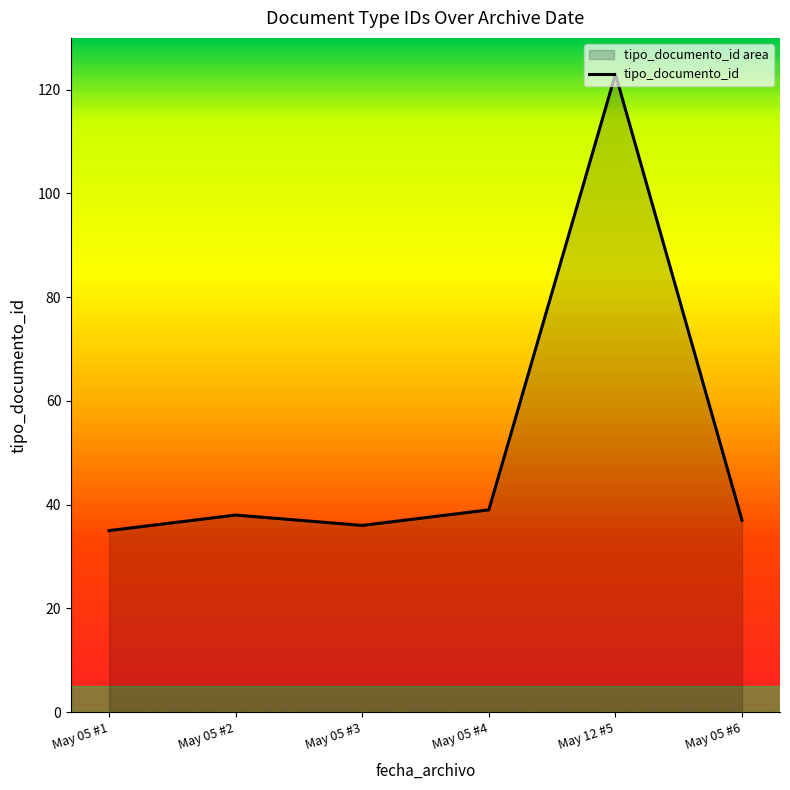

At which category does the data reach its first local valley?

May 05 #3